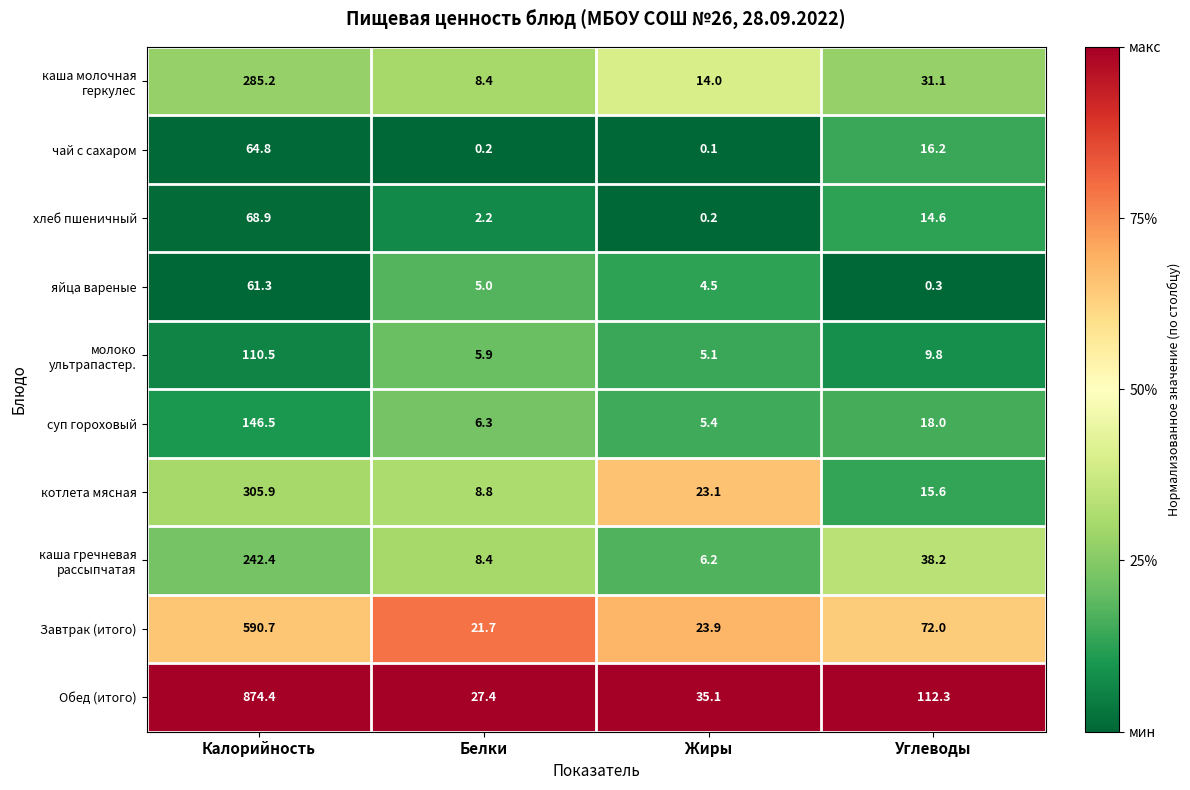

Is the value of суп гороховый at Калорийность greater than the value of хлеб пшеничный at Жиры?

Yes